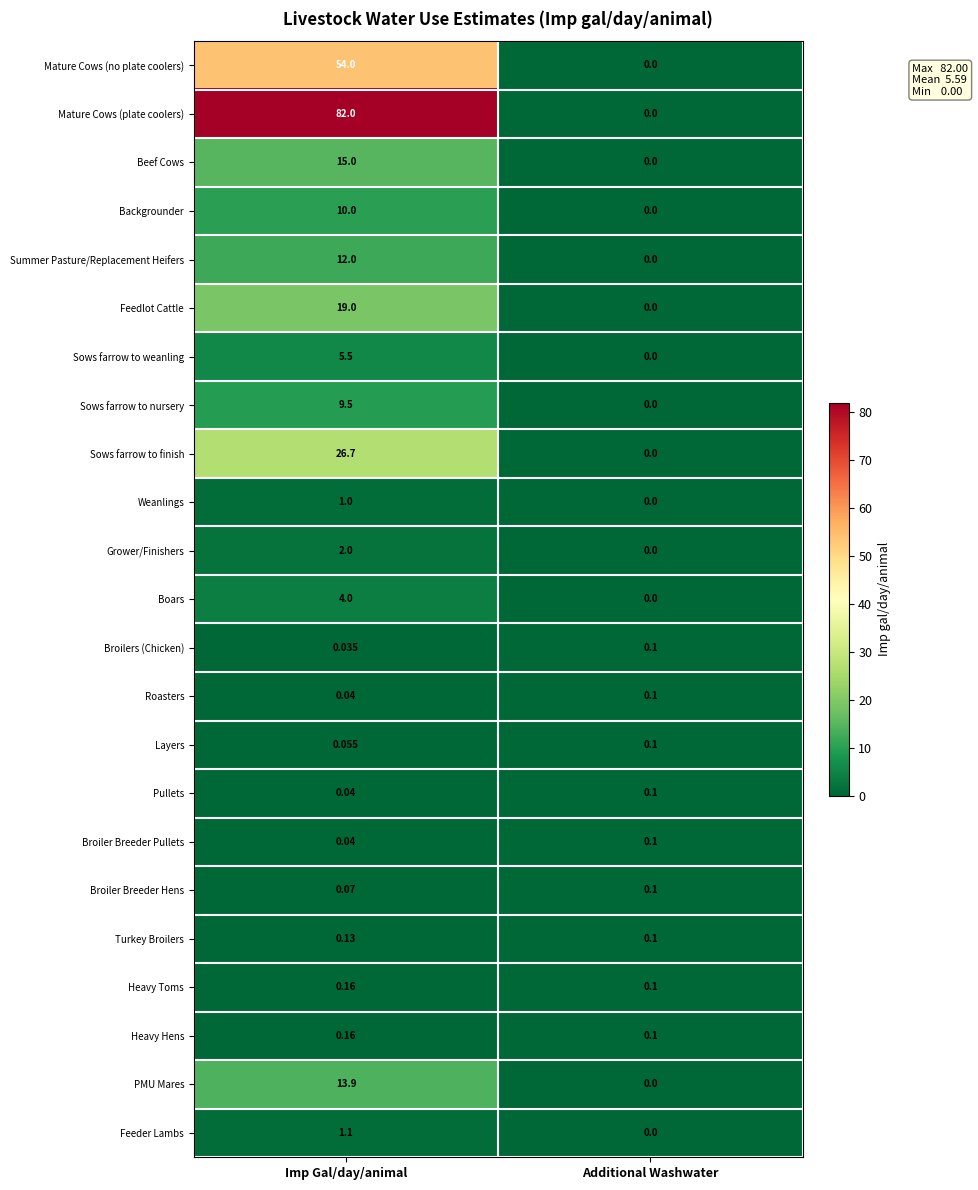

Which series changed the most between Imp Gal/day/animal and Additional Washwater?

Mature Cows (plate coolers)